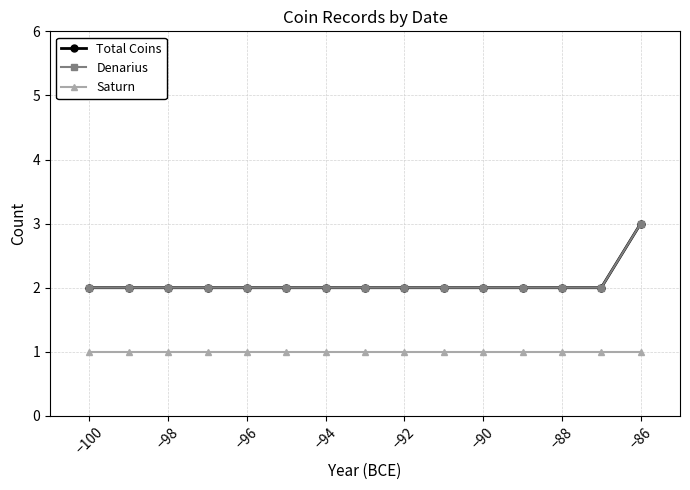

Which series has the largest total across all categories?

Total Coins